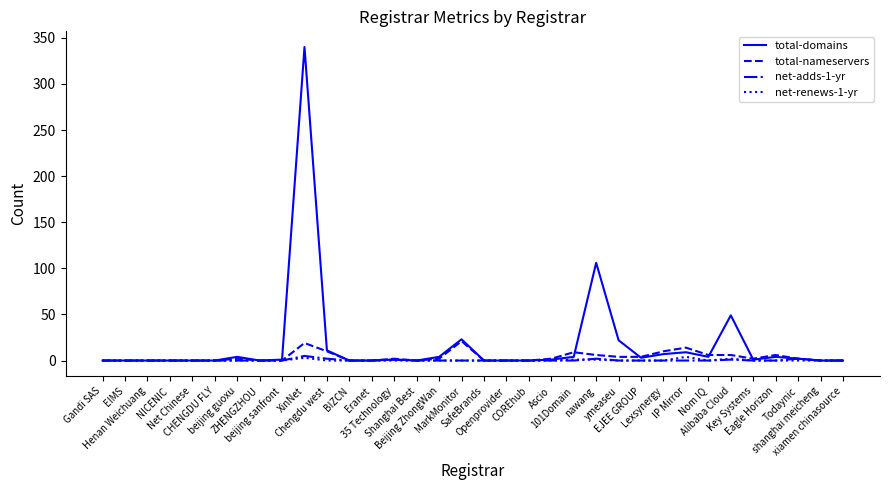

What is the difference between the net-adds-1-yr values at Eagle Horizon and nawang?

2